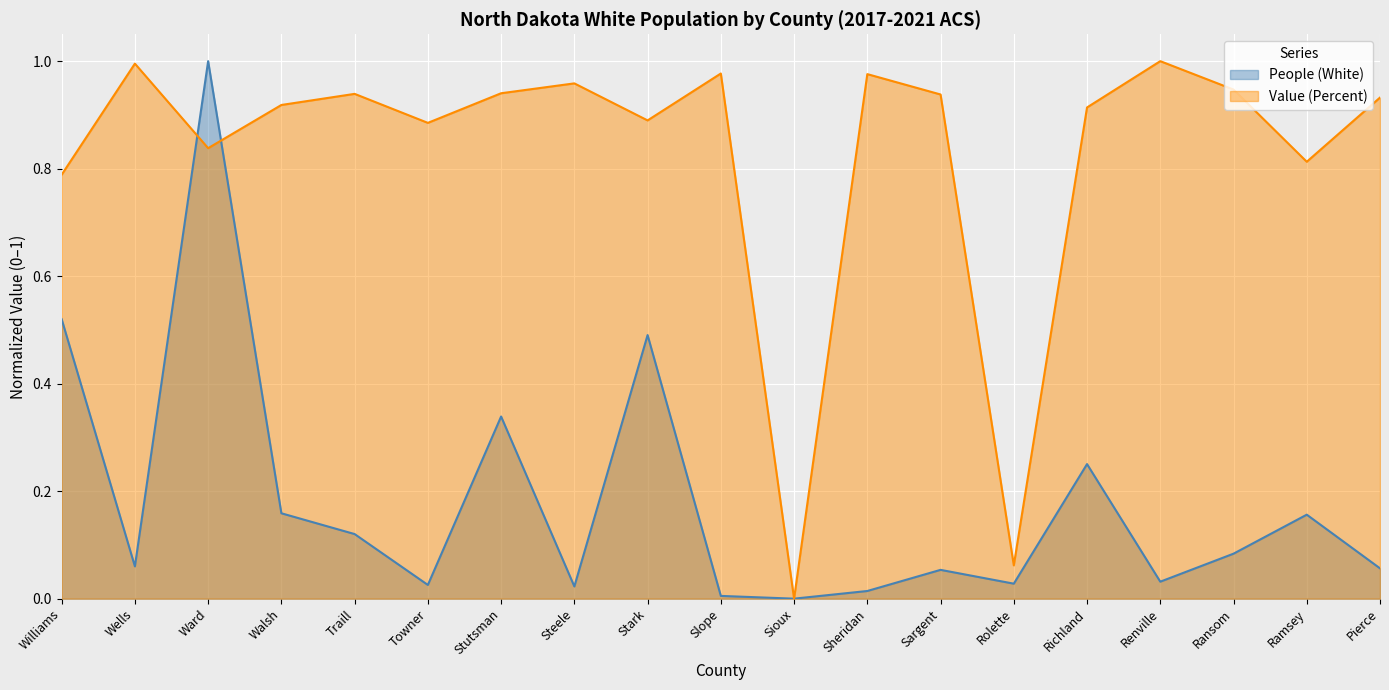

What position from the right is Sheridan?

8